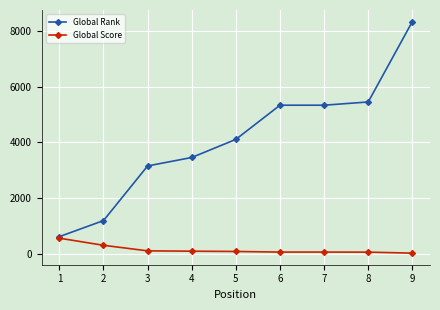

Rank the series by their average value, from lowest to highest.

Global Score, Global Rank